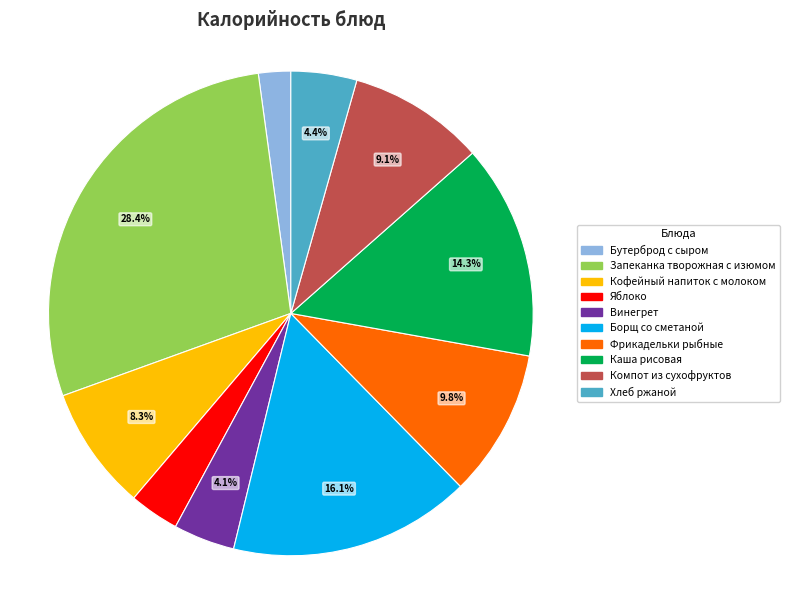

To the nearest percent, what is the combined percentage of Фрикадельки рыбные and Запеканка творожная с изюмом?

38%